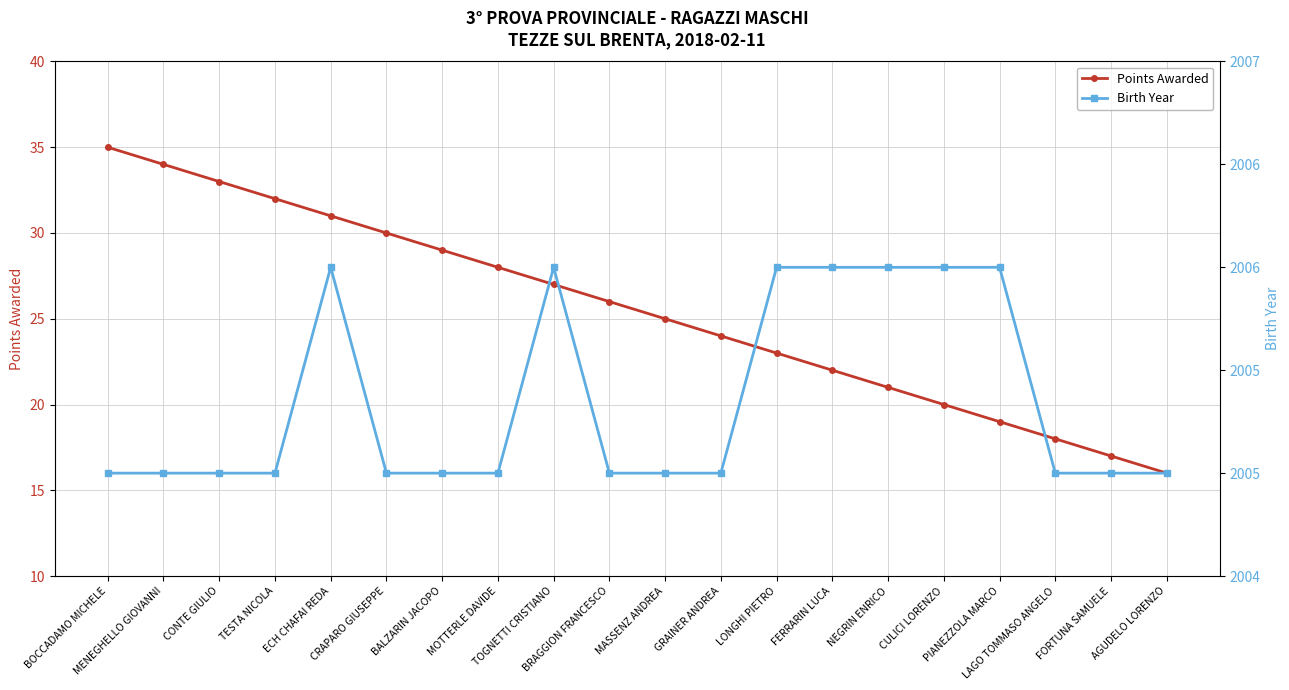

How many interior local peaks does the Birth Year series have?

2